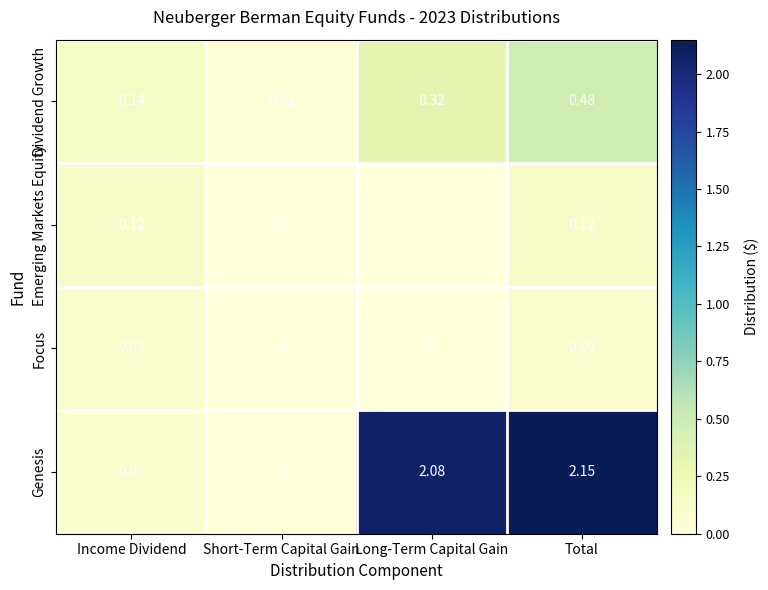

At which label does Dividend Growth reach its minimum?

Short-Term Capital Gain